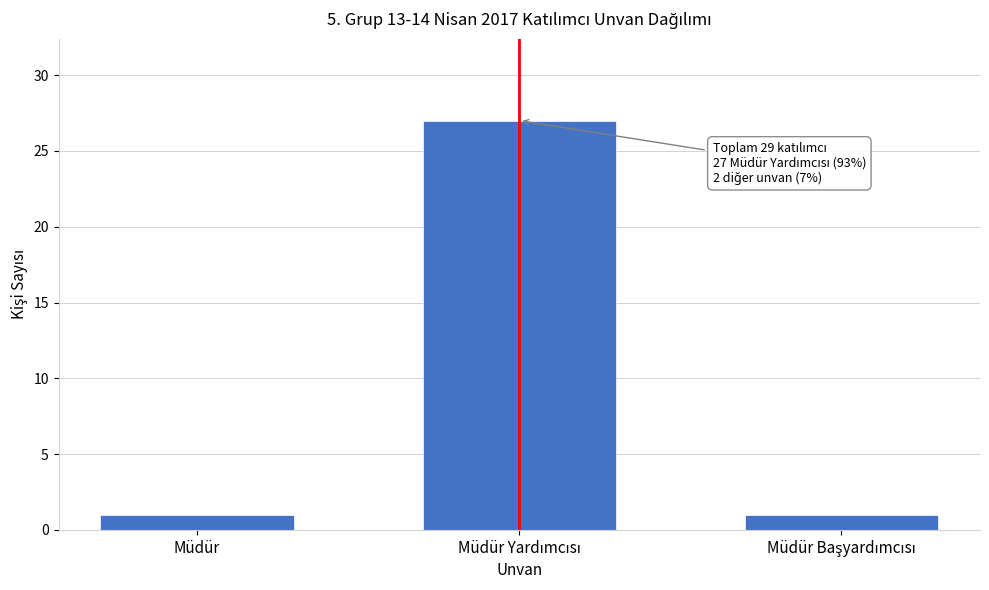

Reading left to right, extract all data points from this chart.

1	27	1